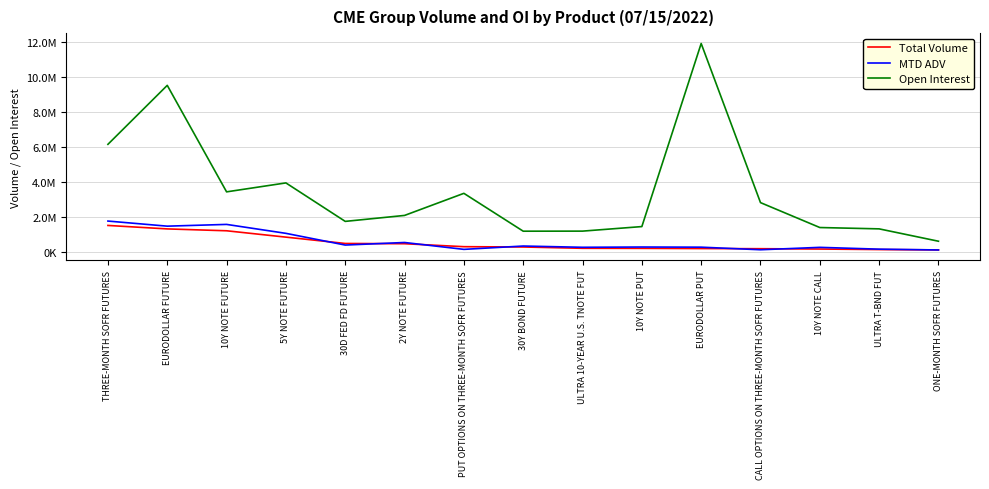

At which label is Total Volume closest to 812551?

5Y NOTE FUTURE